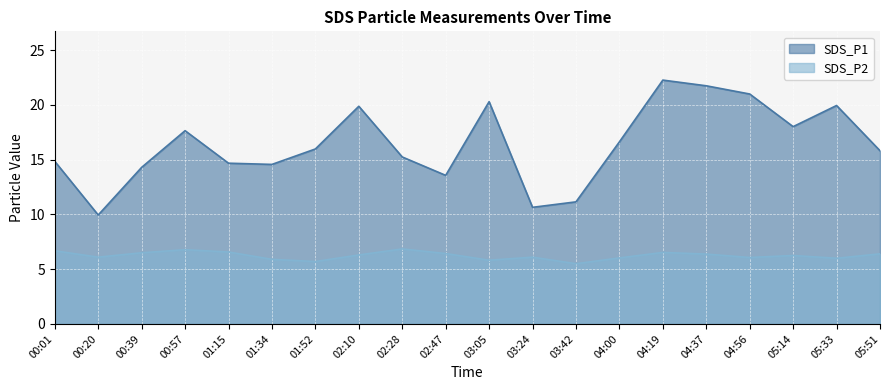

Reading left to right, transcribe all the data shown in this chart.

SDS_P1: 00:01=14.8	00:20=9.9	00:39=14.3	00:57=17.6	01:15=14.7	01:34=14.6	01:52=16.0	02:10=19.9	02:28=15.2	02:47=13.6	03:05=20.3	03:24=10.7	03:42=11.2	04:00=16.6	04:19=22.3	04:37=21.8	04:56=21.0	05:14=18.0	05:33=19.9	05:51=15.8
SDS_P2: 00:01=6.7	00:20=6.1	00:39=6.5	00:57=6.8	01:15=6.6	01:34=5.9	01:52=5.7	02:10=6.3	02:28=6.8	02:47=6.4	03:05=5.8	03:24=6.1	03:42=5.5	04:00=6.0	04:19=6.5	04:37=6.4	04:56=6.1	05:14=6.2	05:33=6.0	05:51=6.4